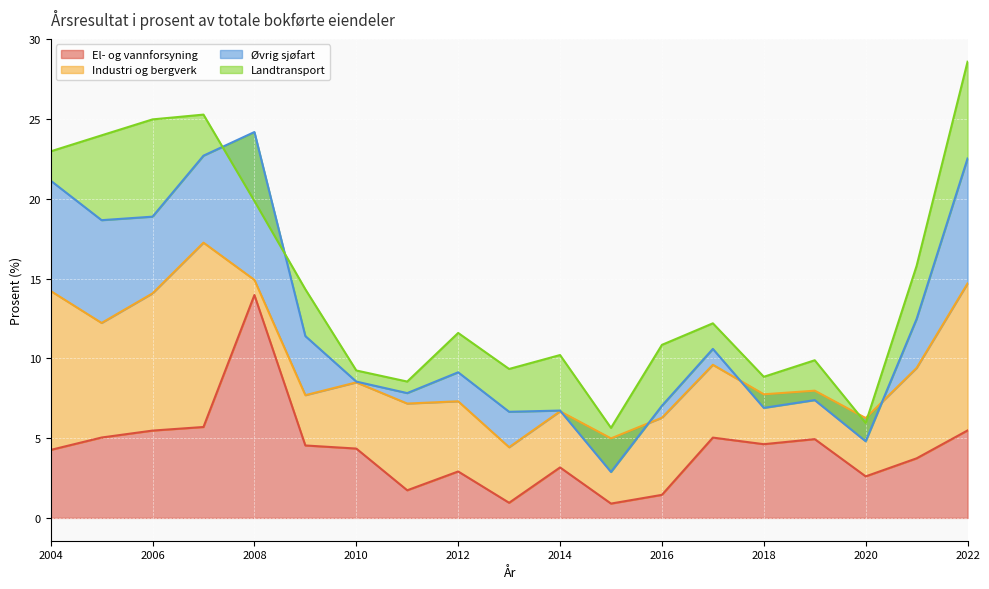

Is it true that El- og vannforsyning equals 5.5 at 2022?

True